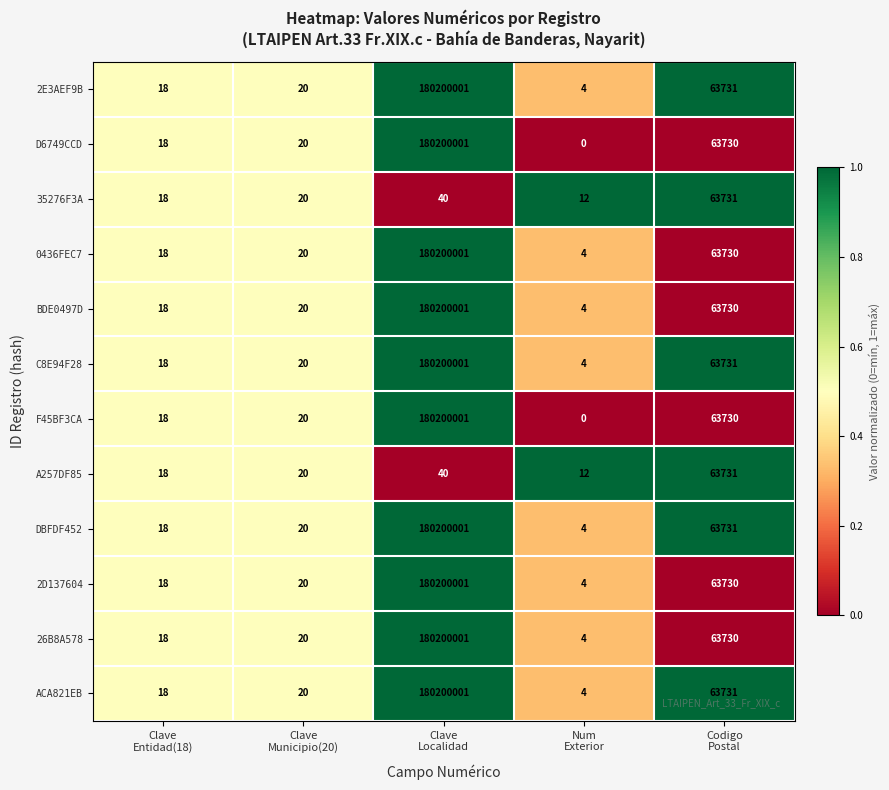

What is the difference between the maximum and minimum values in the A257DF85 series?

63719